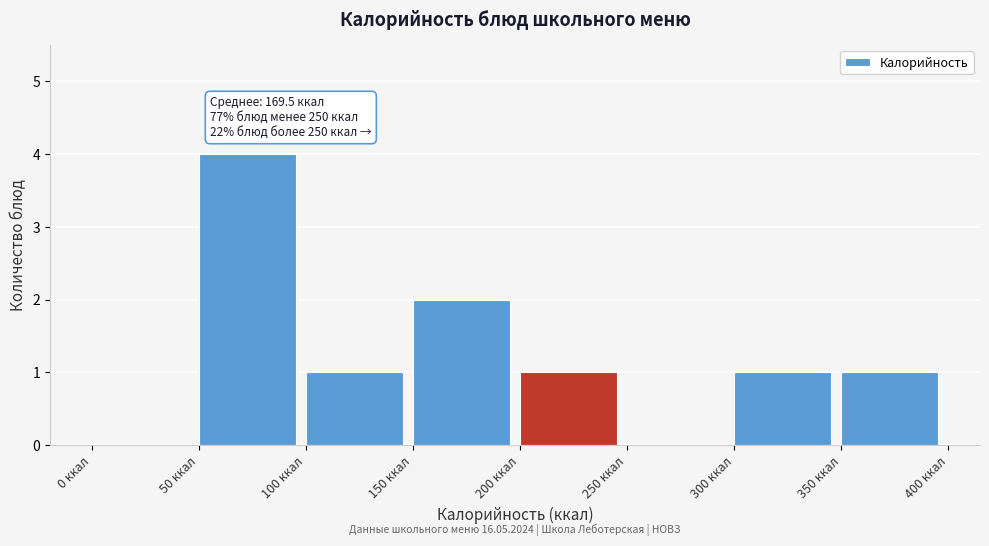

Over which range of the x-axis is the bar tallest?

50 to 100